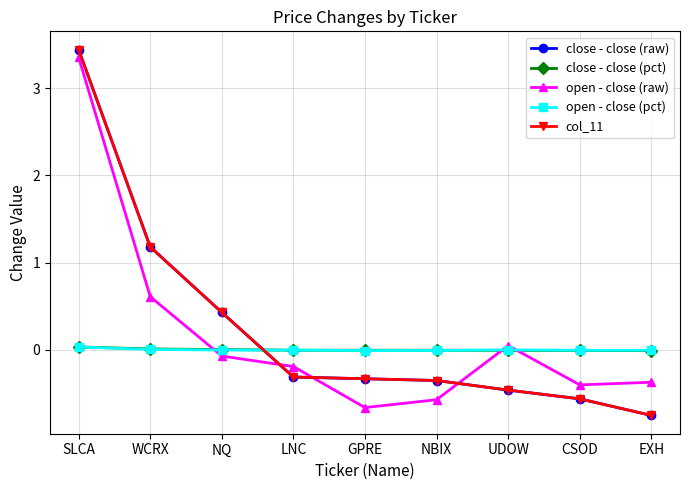

What is the sum of all open - close (raw) values?

1.8